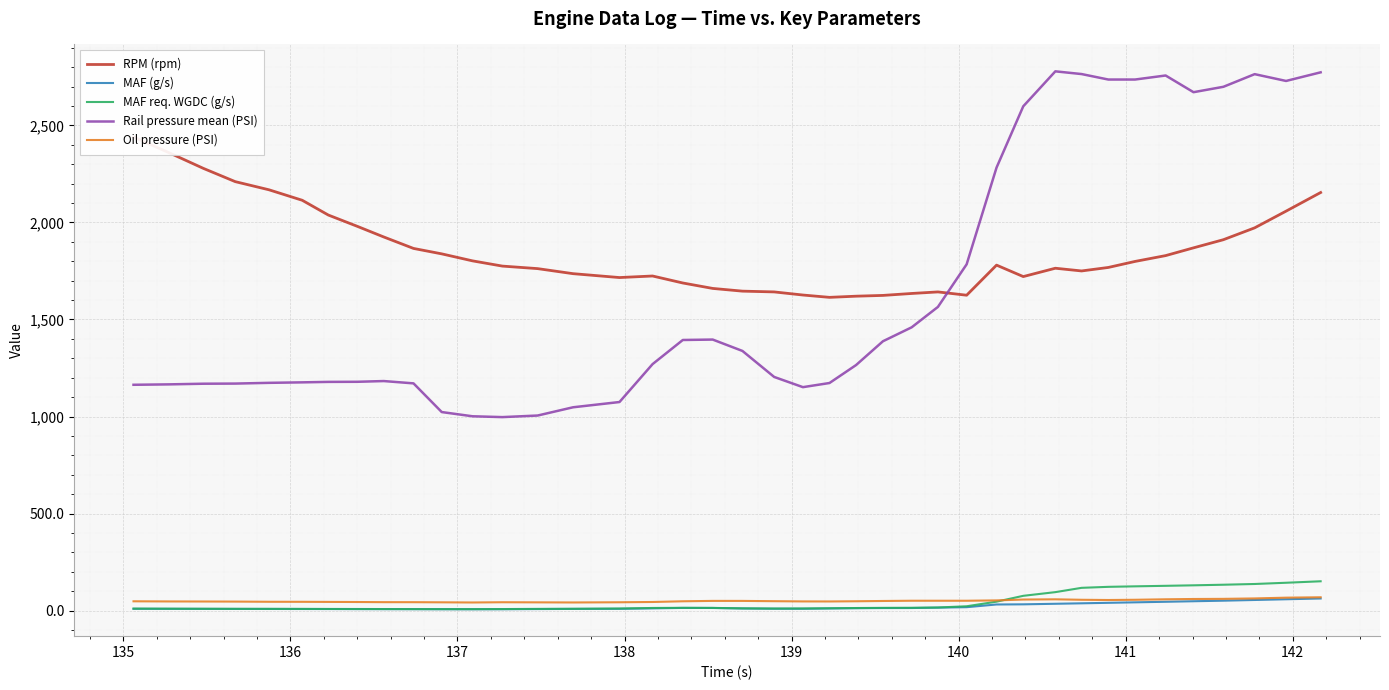

Reading left to right, transcribe all the data shown in this chart.

RPM (rpm): 2440.0	2360.0	2278.0	2210.0	2168.0	2114.0	2038.0	1980.0	1925.0	1866.0	1838.0	1802.0	1775.0	1762.0	1736.0	1716.0	1724.0	1688.0	1660.0	1646.0	1642.0	1626.0	1614.0	1620.0	1624.0	1634.0	1642.0	1625.0	1780.0	1721.0	1764.0	1750.0	1768.0	1799.0	1829.0	1869.0	1911.0	1972.0	2058.0	2154.0
MAF (g/s): 9.9	9.6	9.4	9.1	9.0	8.8	8.6	8.4	8.2	8.0	7.7	7.5	7.7	8.5	9.3	9.8	12.1	14.4	14.2	11.5	10.3	10.1	11.7	13.0	13.8	13.9	15.9	18.2	32.1	32.9	35.8	38.2	40.7	43.2	46.1	48.8	51.7	55.3	59.0	63.0
MAF req. WGDC (g/s): 10.8	10.5	10.1	9.8	9.7	9.4	9.1	8.8	8.6	8.3	8.2	8.1	8.5	9.4	10.0	11.4	14.1	14.9	14.5	12.2	11.2	11.6	12.7	13.8	14.7	15.1	16.5	22.9	46.7	76.7	95.7	117.9	123.0	125.6	128.2	130.8	133.9	137.7	144.0	151.7
Rail pressure mean (PSI): 1163.7	1165.8	1169.2	1169.9	1173.7	1176.2	1178.6	1179.1	1182.9	1171.0	1023.2	1001.5	997.2	1005.3	1047.8	1074.9	1270.1	1394.4	1396.6	1338.0	1204.0	1151.5	1172.8	1265.2	1387.9	1459.7	1564.7	1784.2	2282.4	2598.1	2778.1	2764.1	2735.9	2735.9	2756.7	2670.7	2698.5	2763.6	2728.6	2773.0
Oil pressure (PSI): 48.5	47.8	47.5	47.0	46.1	45.9	45.4	44.9	44.0	44.0	43.3	42.4	43.7	43.1	42.5	43.5	45.0	48.6	50.6	50.5	49.1	47.9	47.7	48.7	50.1	51.4	51.4	51.4	53.1	57.6	58.7	56.4	55.2	56.4	58.8	60.4	61.1	63.3	67.2	69.3